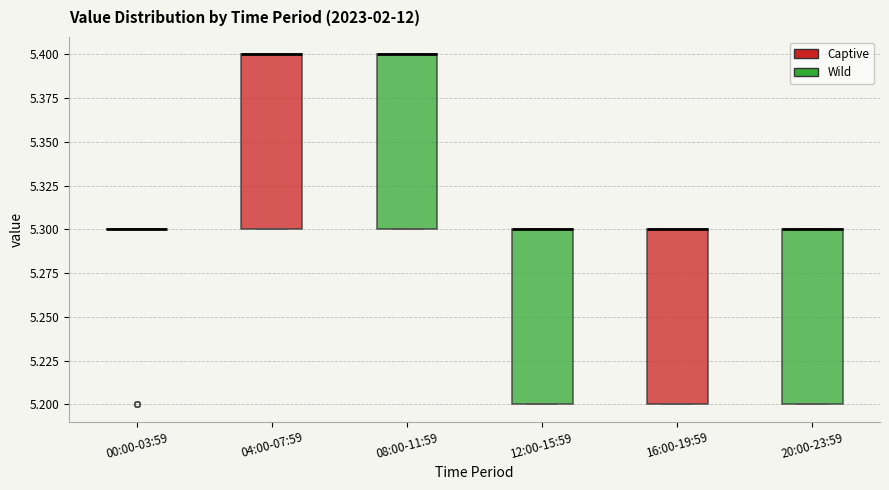

Reading left to right, transcribe this box plot: for each box, give where its median line is, the range the box spans, and where its two whiskers end, as read against the y-axis. The values are not printed on the chart, so give them approximately, as read against the axis.

00:00-03:59: box collapsed to a line at 5.3, whiskers 5.3 to 5.3
04:00-07:59: median 5.4 (drawn on the box's upper edge), box 5.3 to 5.4, whiskers 5.3 to 5.4
08:00-11:59: median 5.4 (drawn on the box's upper edge), box 5.3 to 5.4, whiskers 5.3 to 5.4
12:00-15:59: median 5.3 (drawn on the box's upper edge), box 5.2 to 5.3, whiskers 5.2 to 5.3
16:00-19:59: median 5.3 (drawn on the box's upper edge), box 5.2 to 5.3, whiskers 5.2 to 5.3
20:00-23:59: median 5.3 (drawn on the box's upper edge), box 5.2 to 5.3, whiskers 5.2 to 5.3